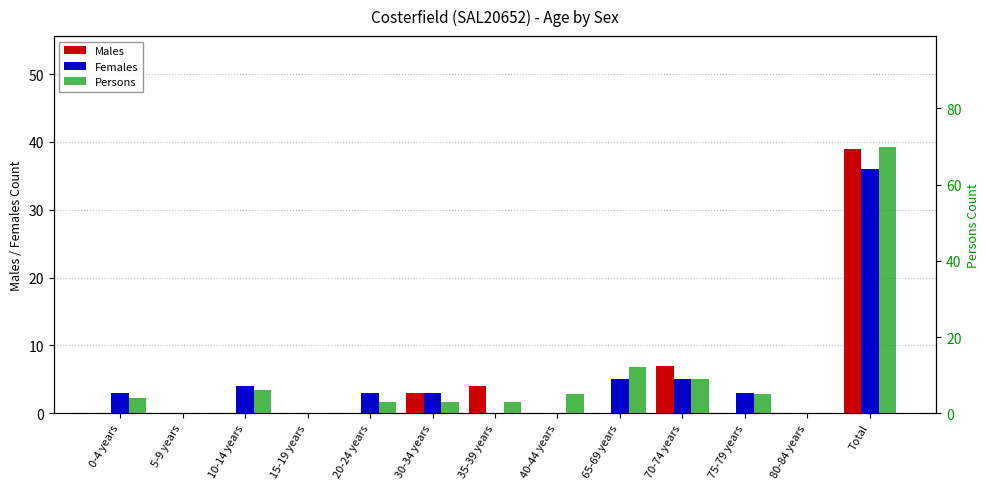

The value of Females at 65-69 years is 5. True or false?

True